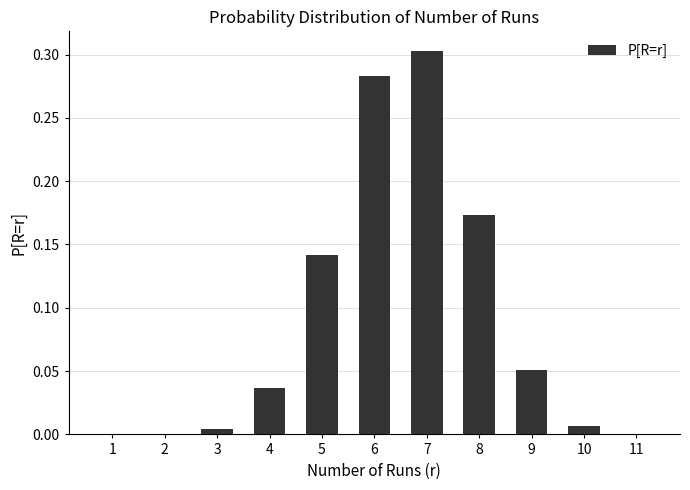

How many data points does each series have?

11